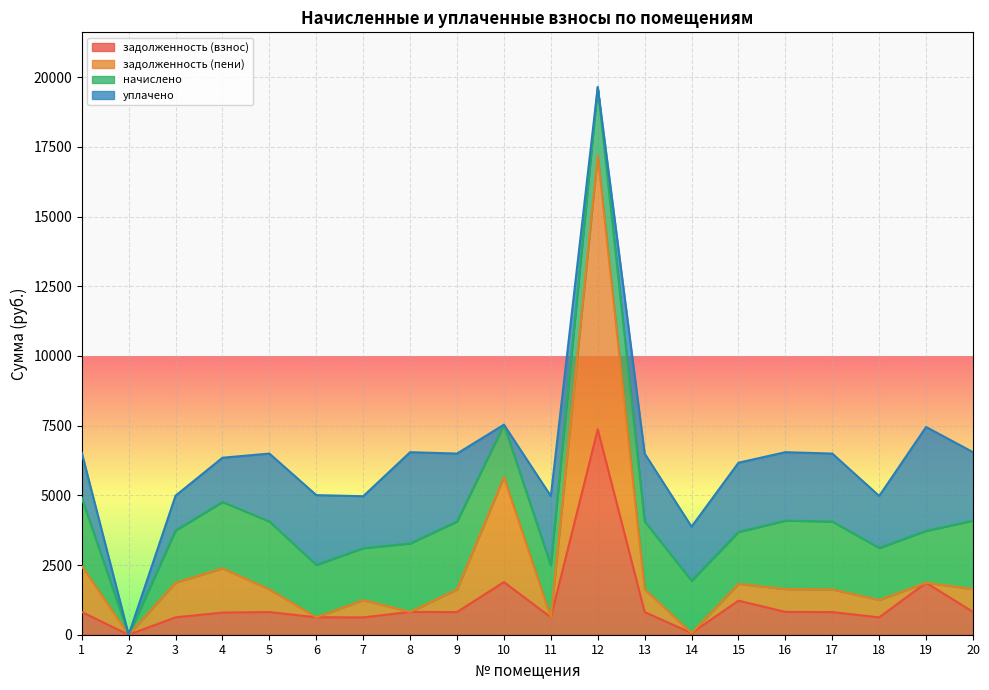

The value of задолженность (взнос) at 3 is 623.5. True or false?

True